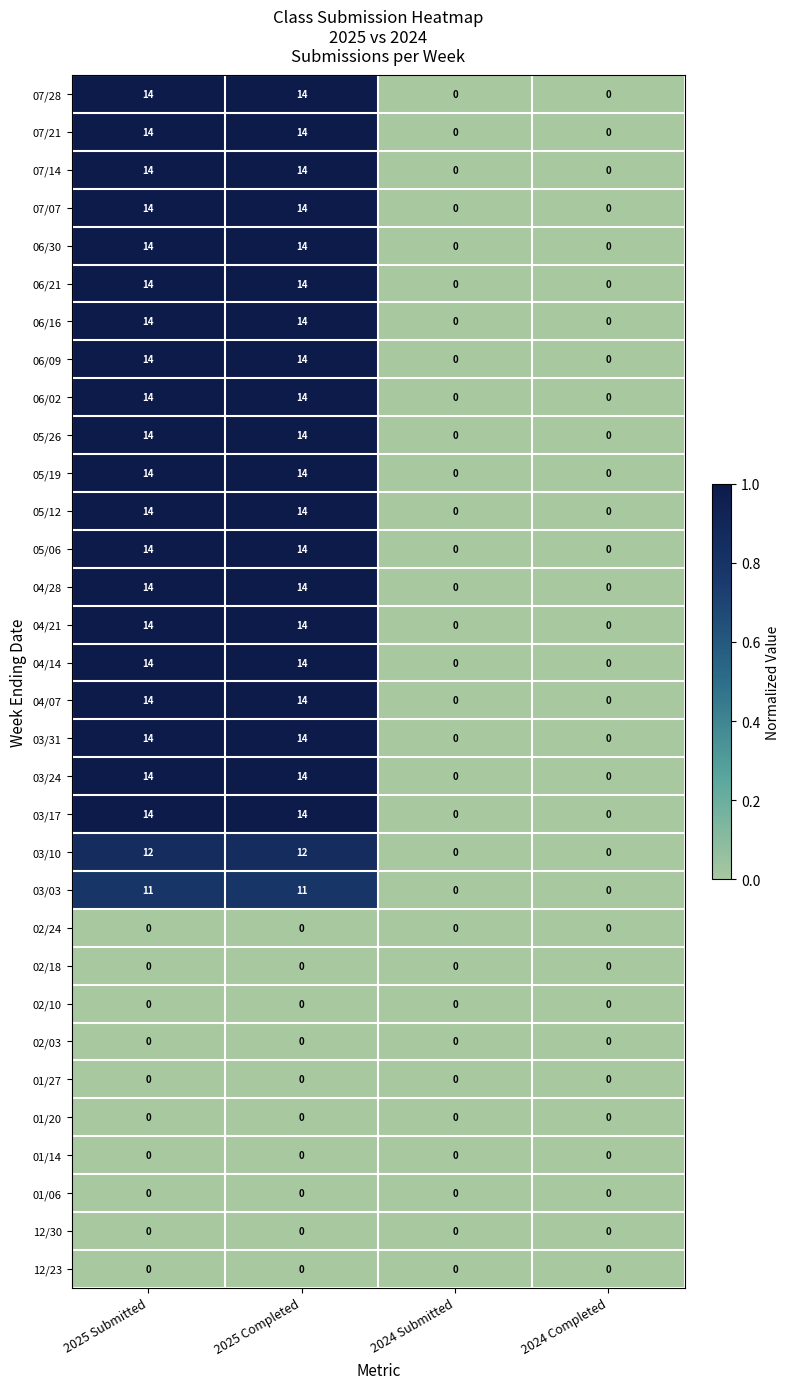

What is the difference between the second highest and second lowest values in the 05/26 series?

14